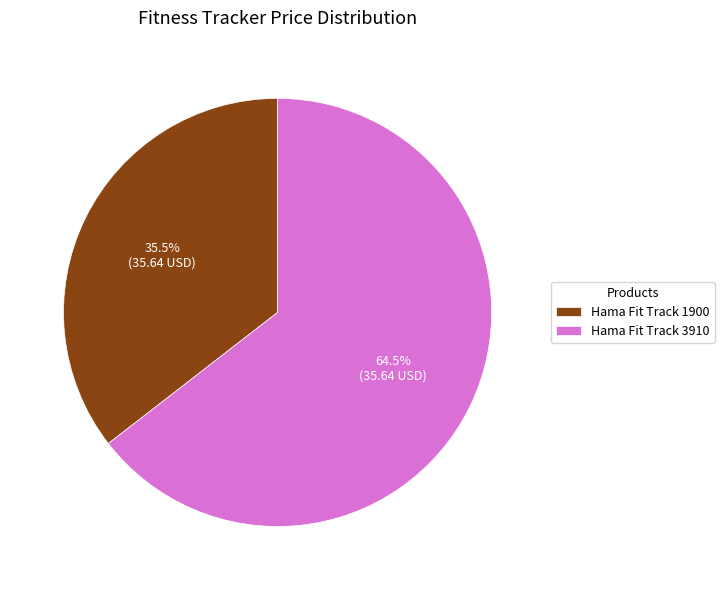

Rank the categories by value from highest to lowest.

Hama Fit Track 3910, Hama Fit Track 1900